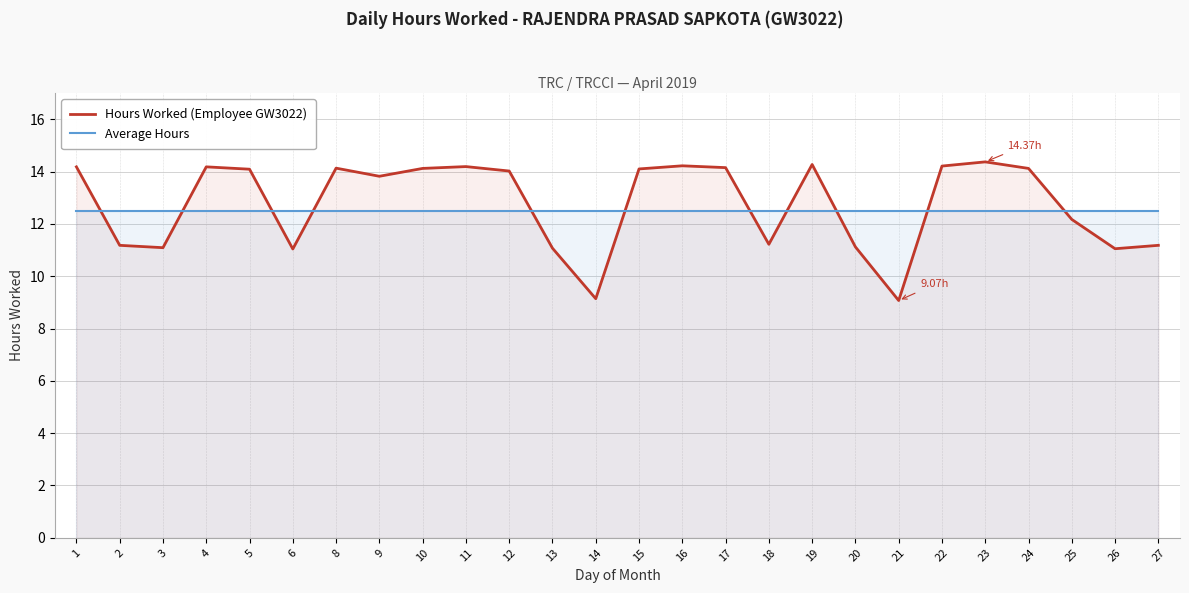

Which series changed the most between 6 and 20?

Hours Worked (Employee GW3022)